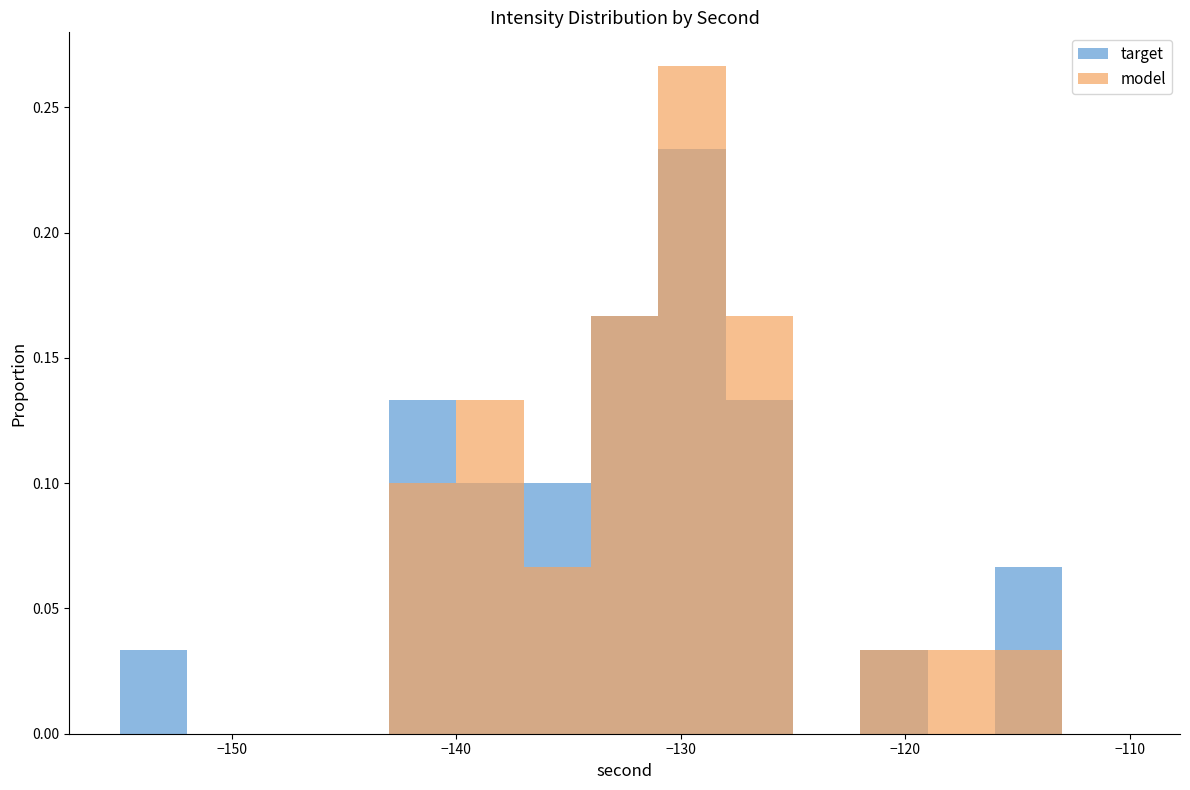

How many values in target are above zero?

9